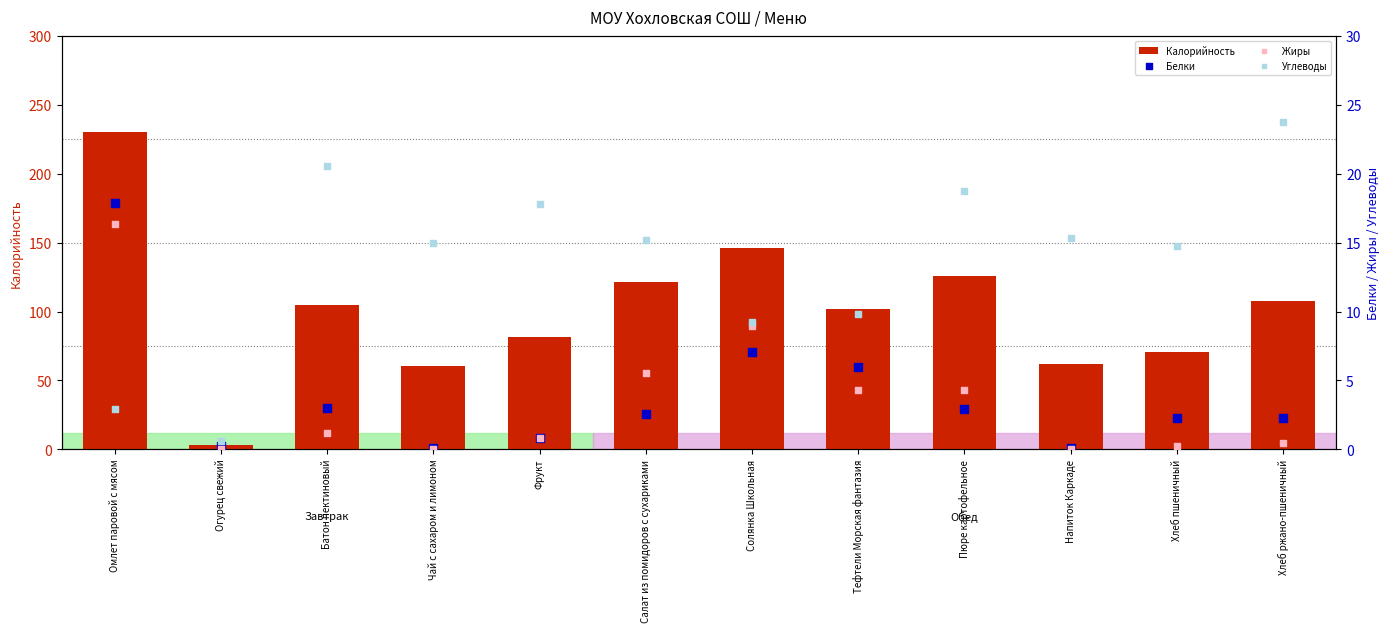

At how many categories does at least one series exceed 184?

1